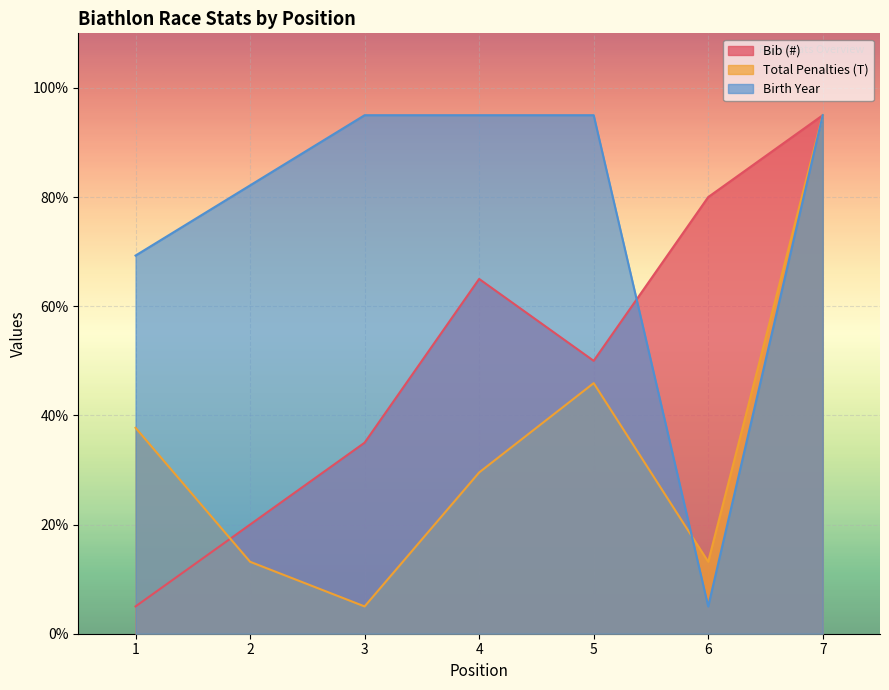

Reading left to right, extract all data points from this chart.

Bib (#): 1=5.0	2=20.0	3=35.0	4=65.0	5=50.0	6=80.0	7=95.0
Total Penalties (T): 1=37.7	2=13.2	3=5.0	4=29.5	5=45.9	6=13.2	7=95.0
Birth Year: 1=69.3	2=82.1	3=95.0	4=95.0	5=95.0	6=5.0	7=95.0